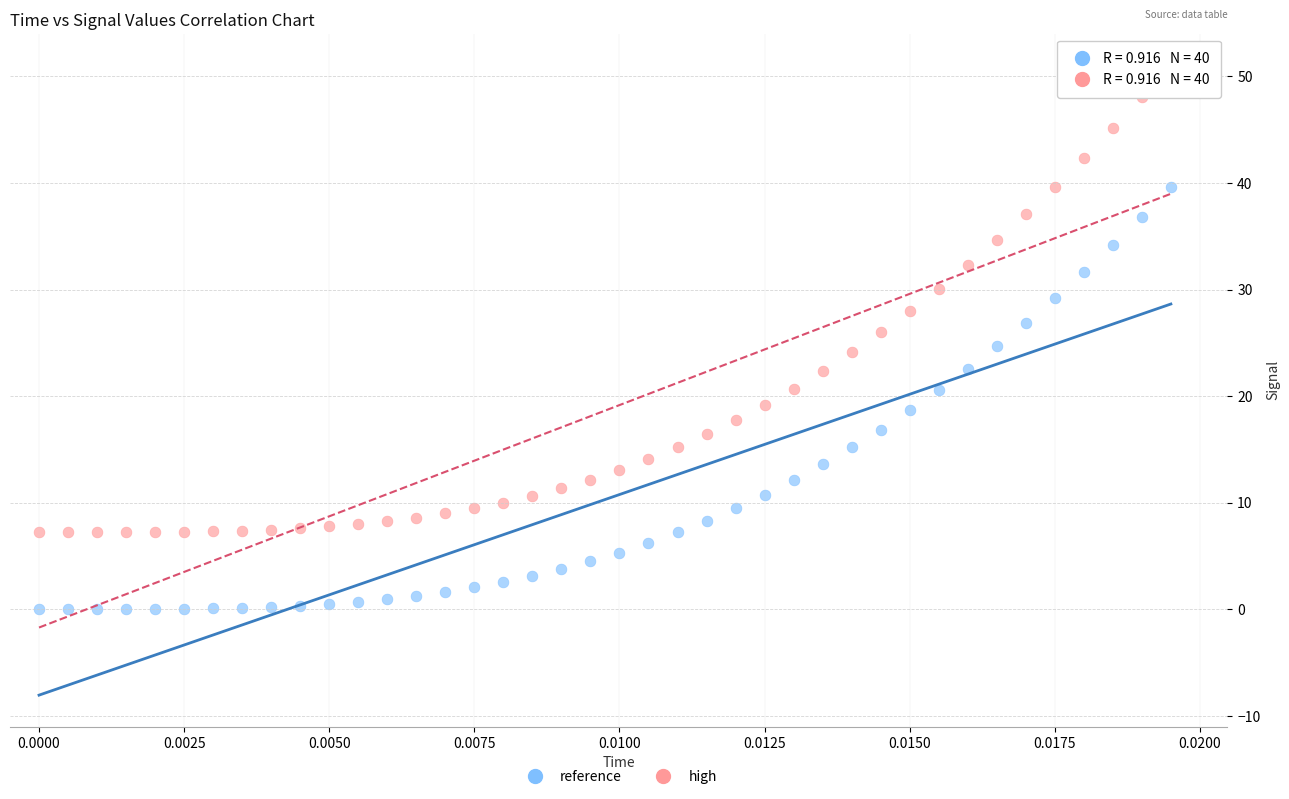

Across all data points, what is the range of Y values (max minus min)?

51.1